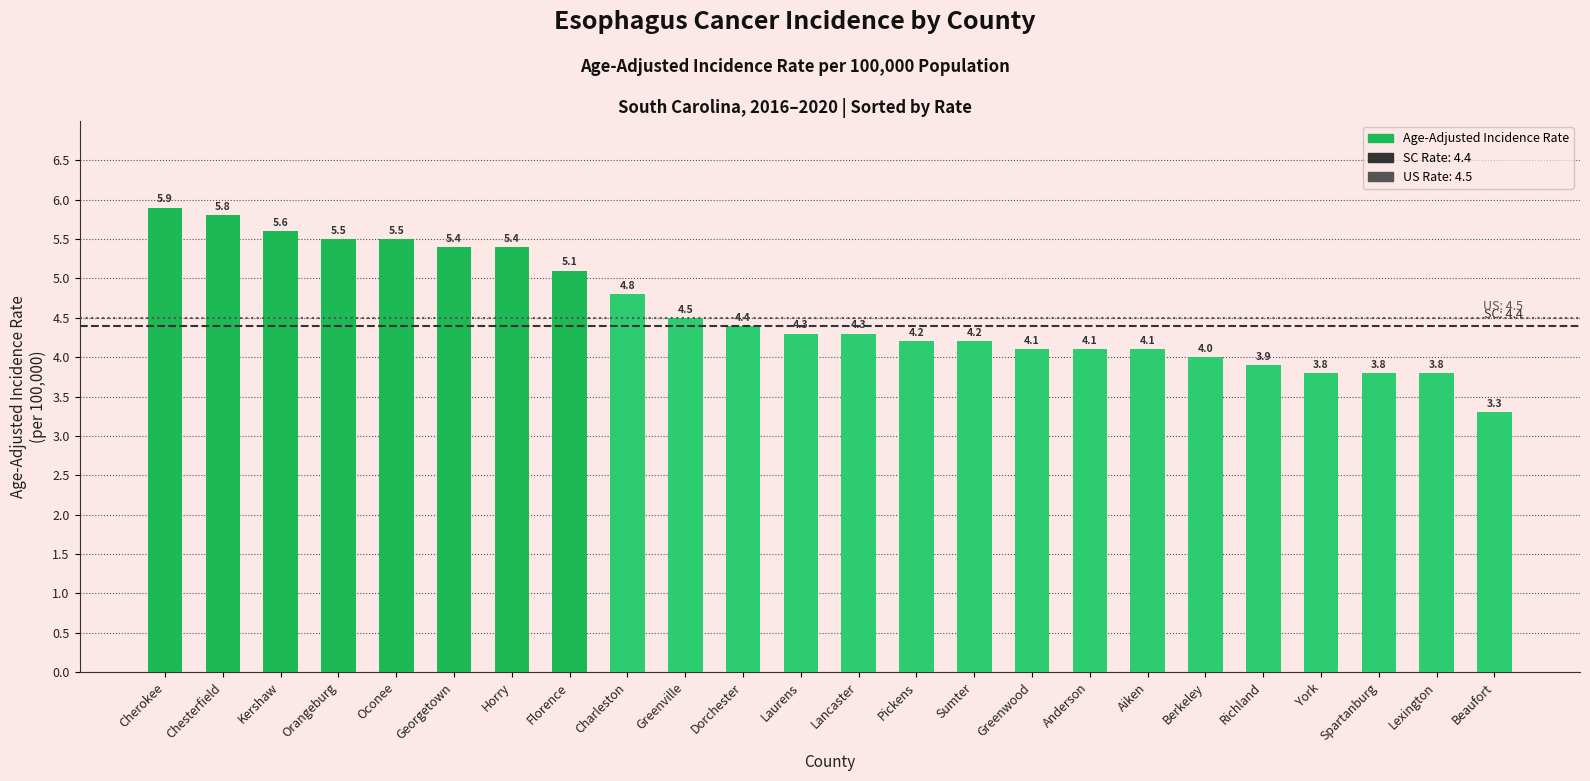

True or false: the data shows 5.7 at Spartanburg.

False